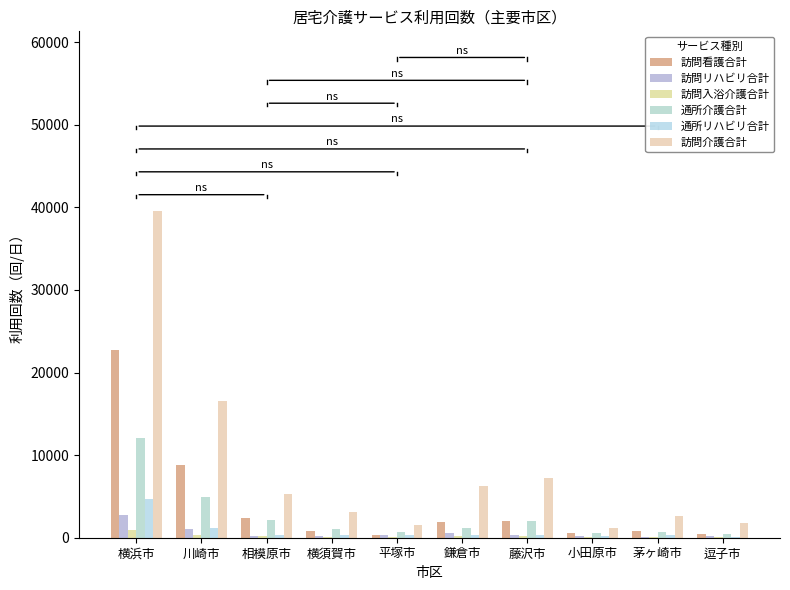

At which label does 訪問介護合計 first exceed 5245?

横浜市